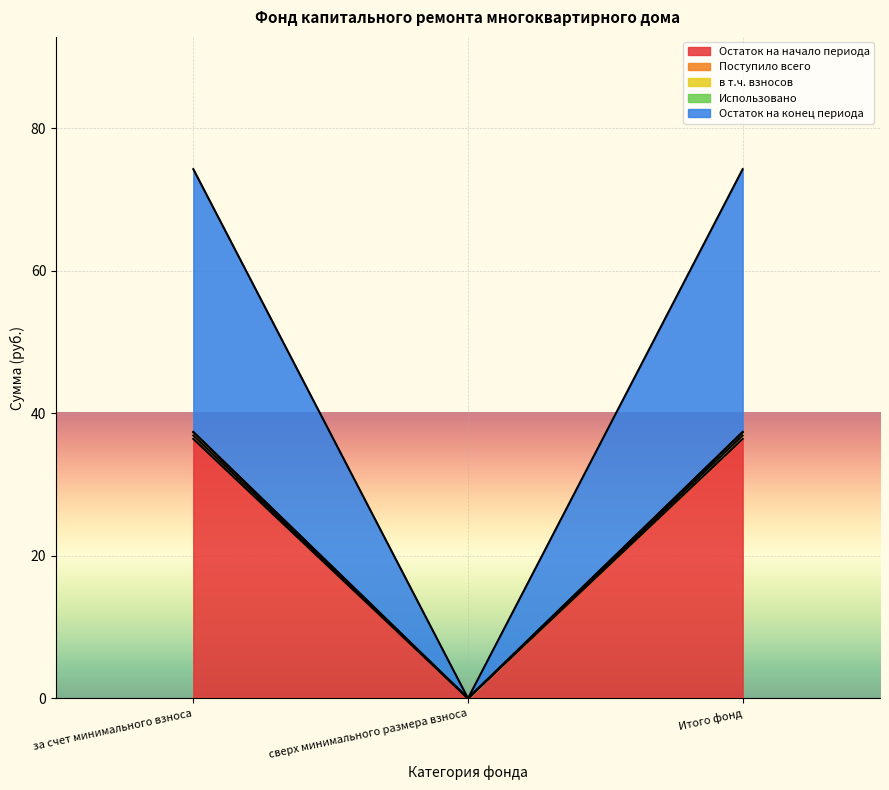

What position from the left is сверх минимального размера взноса?

2